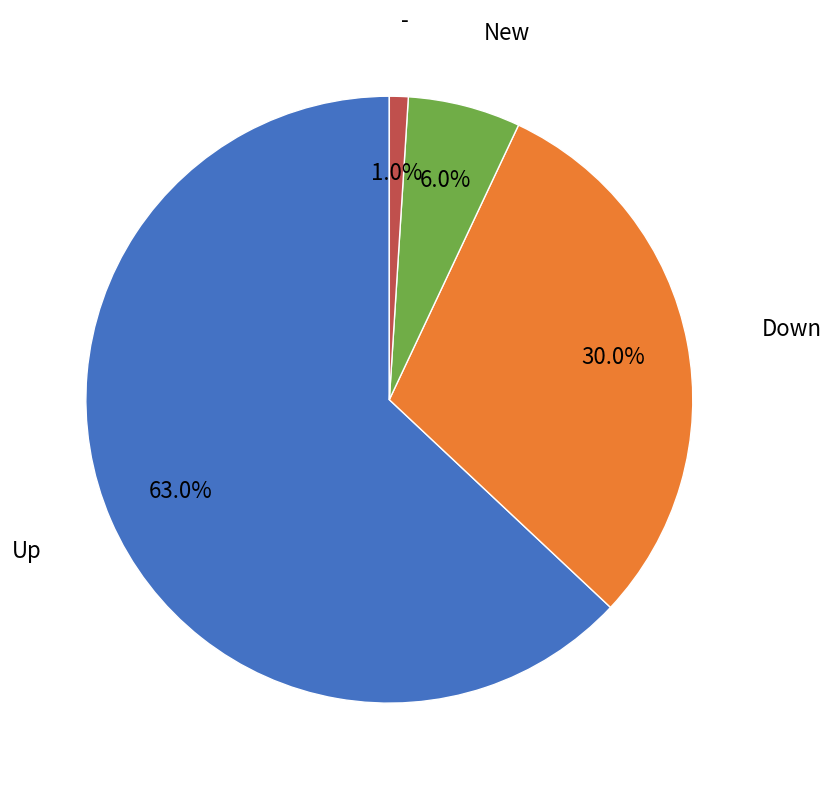

Count the number of slices in the pie.

4